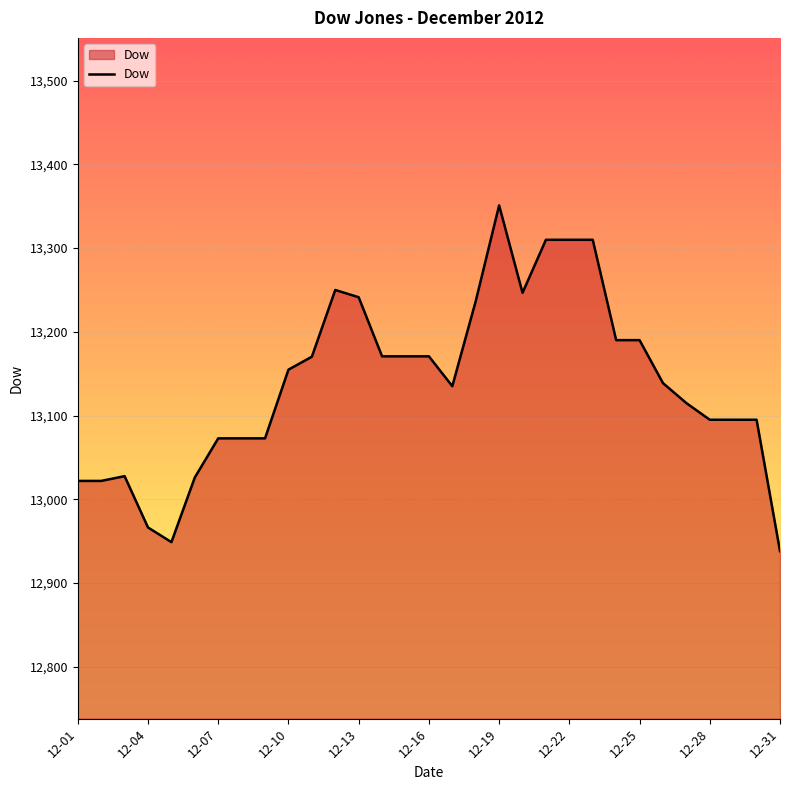

What is the greatest value displayed?

13351.0